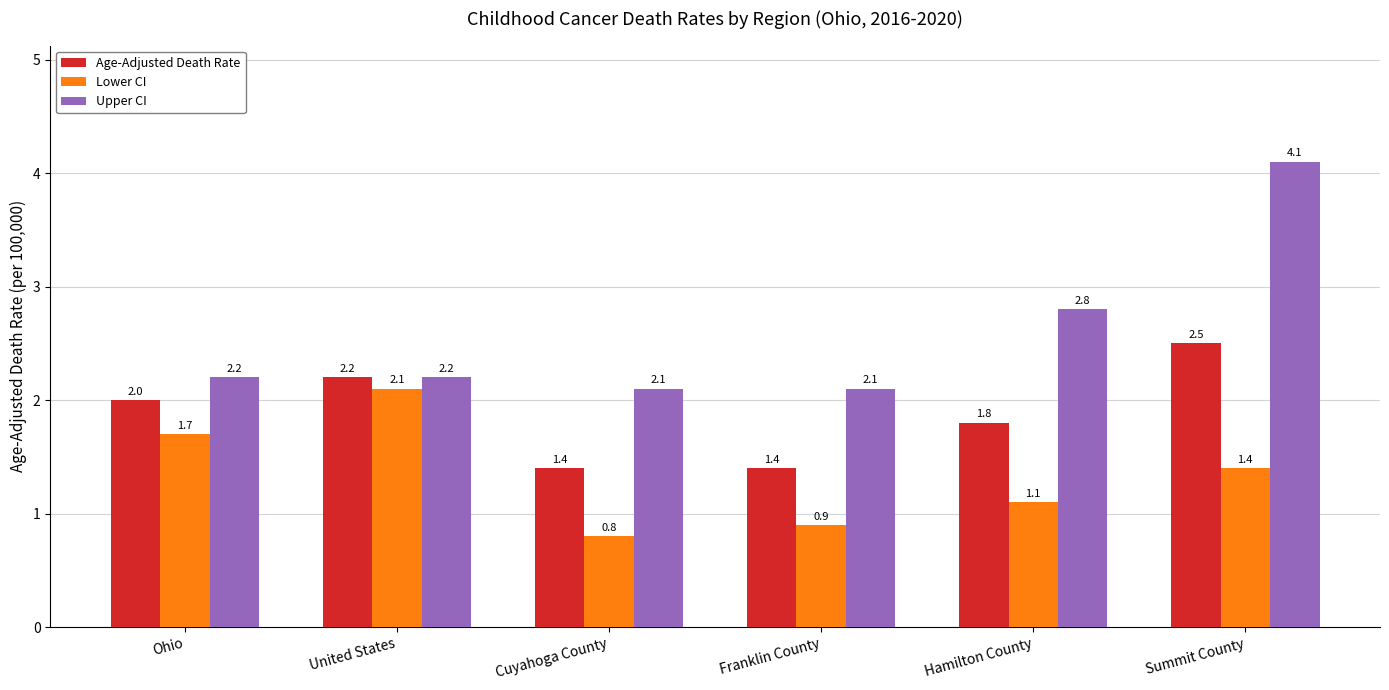

Where is Upper CI nearest to the value 3?

Hamilton County